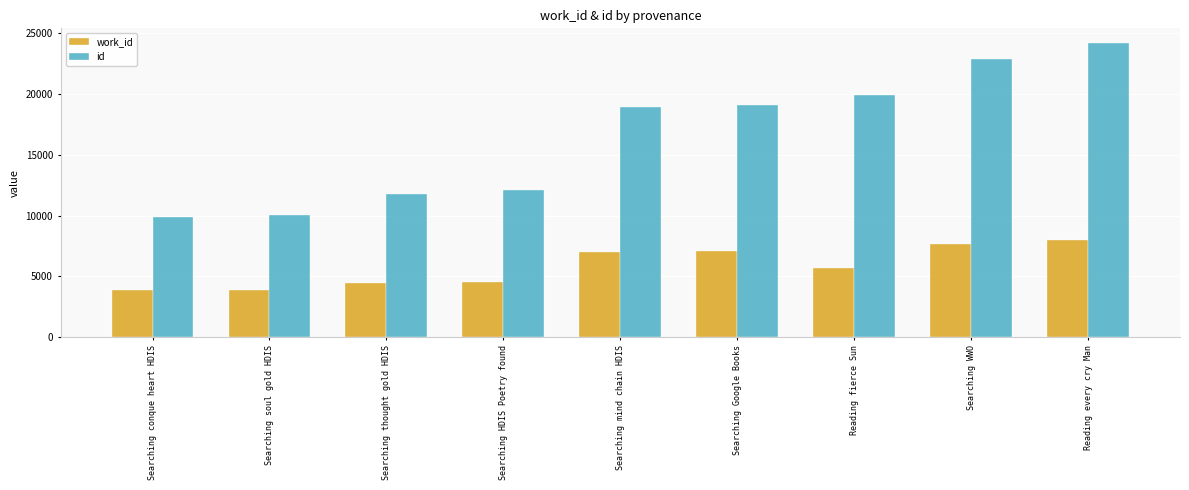

What is the difference between the maximum and minimum values in the id series?

14269